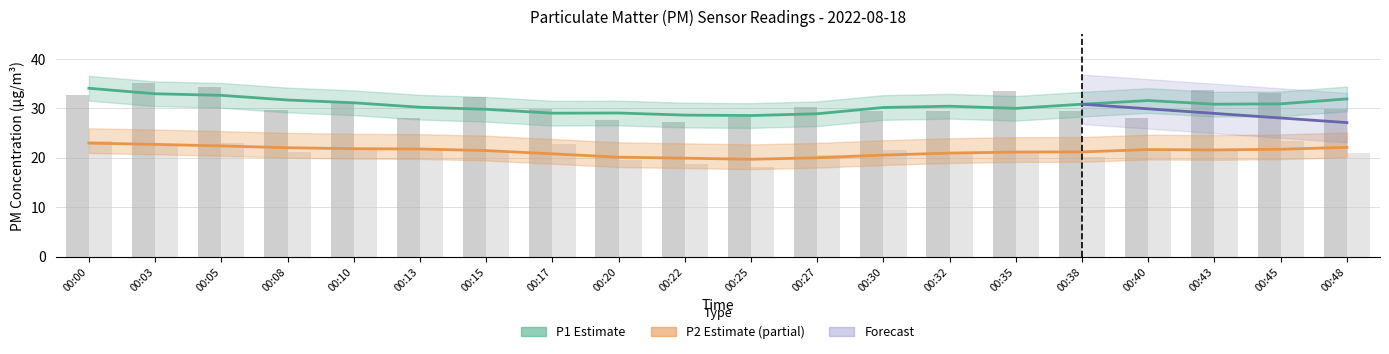

Which has a higher value, 00:10 or 00:13?

00:10